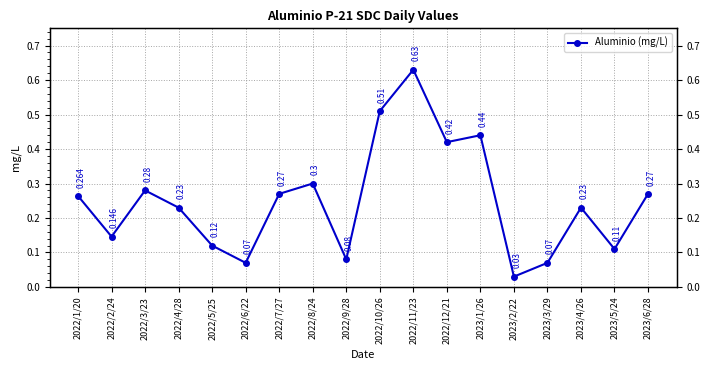

Is it true that the value at 2023/5/24 is 0.1?

True